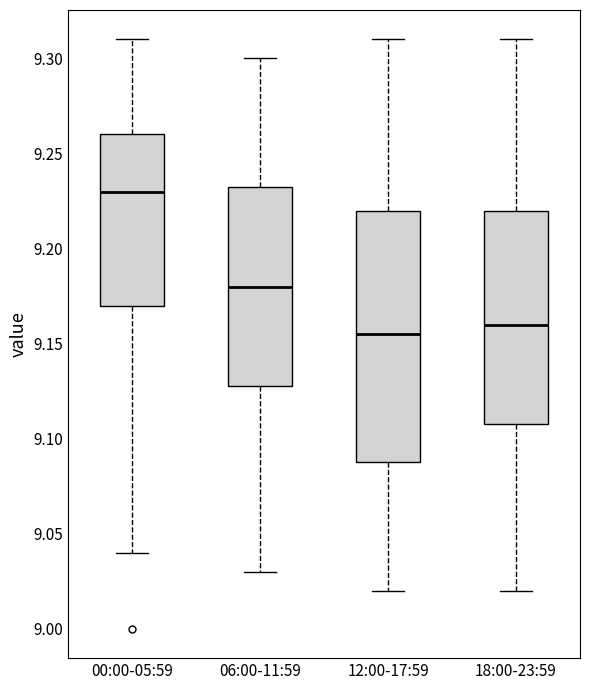

Which box has the highest median line?

00:00-05:59